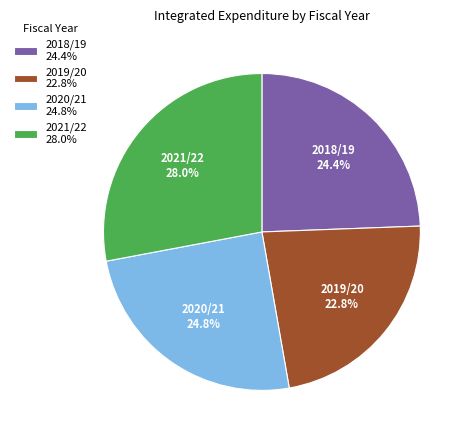

Between 2021/22 and 2019/20, which is larger?

2021/22